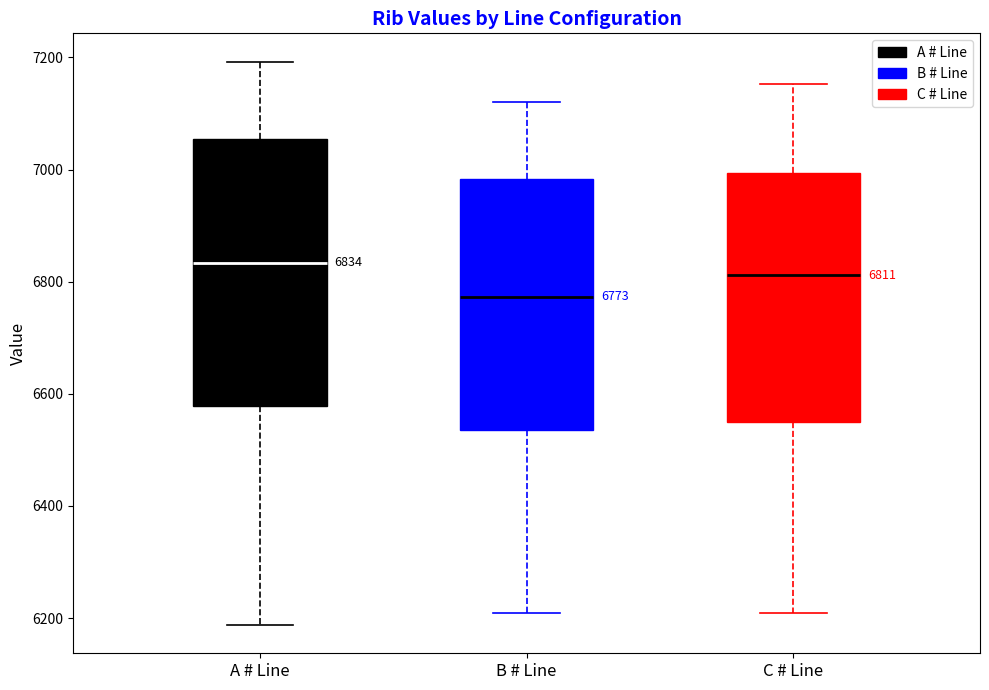

Which box has the highest median line?

A # Line